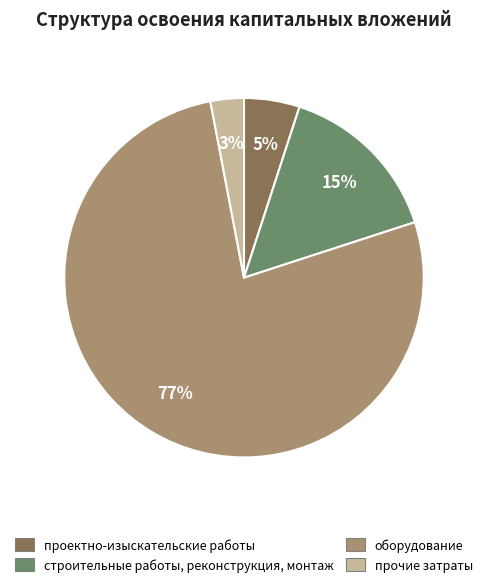

Is the sum of проектно-изыскательские работы and оборудование greater than half?

Yes